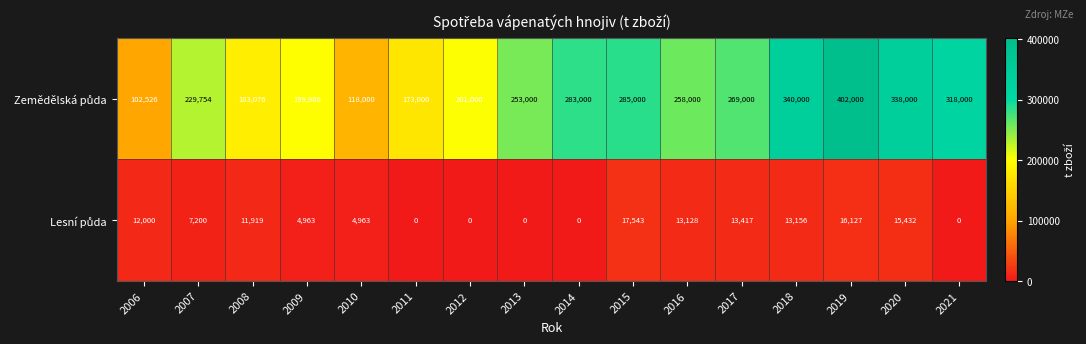

What is the greatest value displayed?

402000